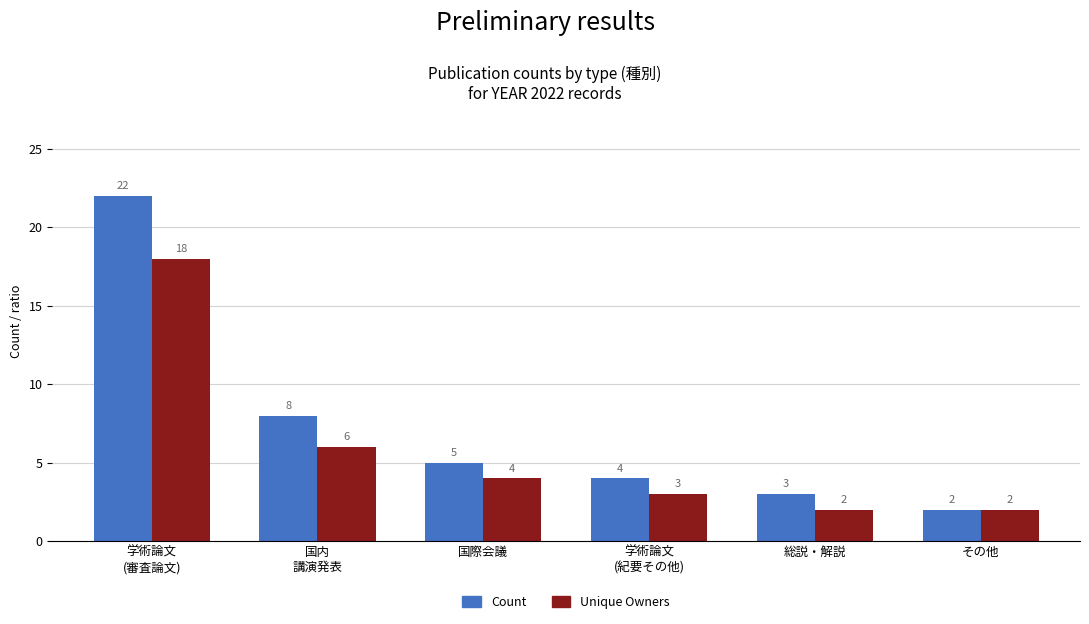

What is the lowest value of the Unique Owners series?

2